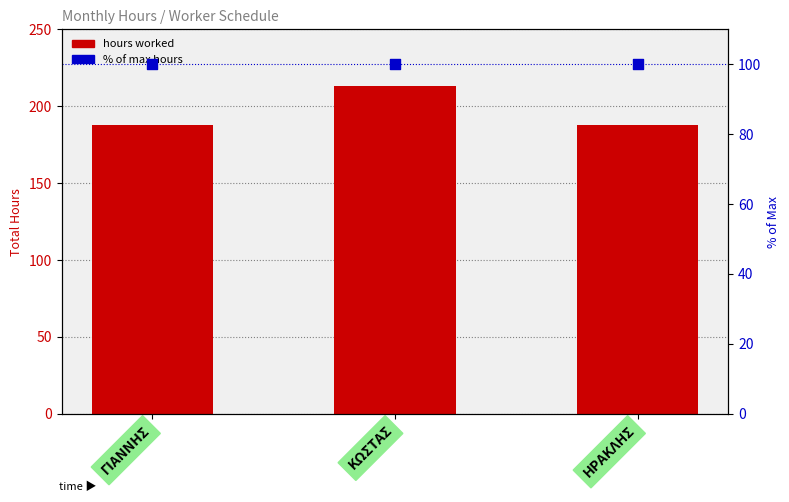

At which category is the sum across all series the highest?

ΚΩΣΤΑΣ